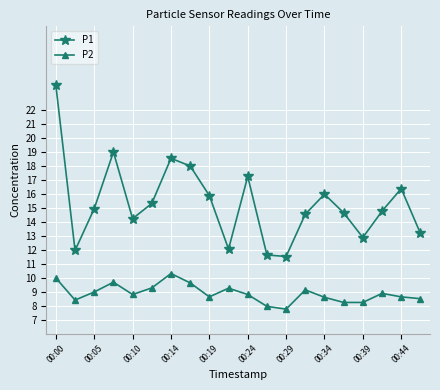

What is the value of the P1 point at the 1st from the left?

23.8